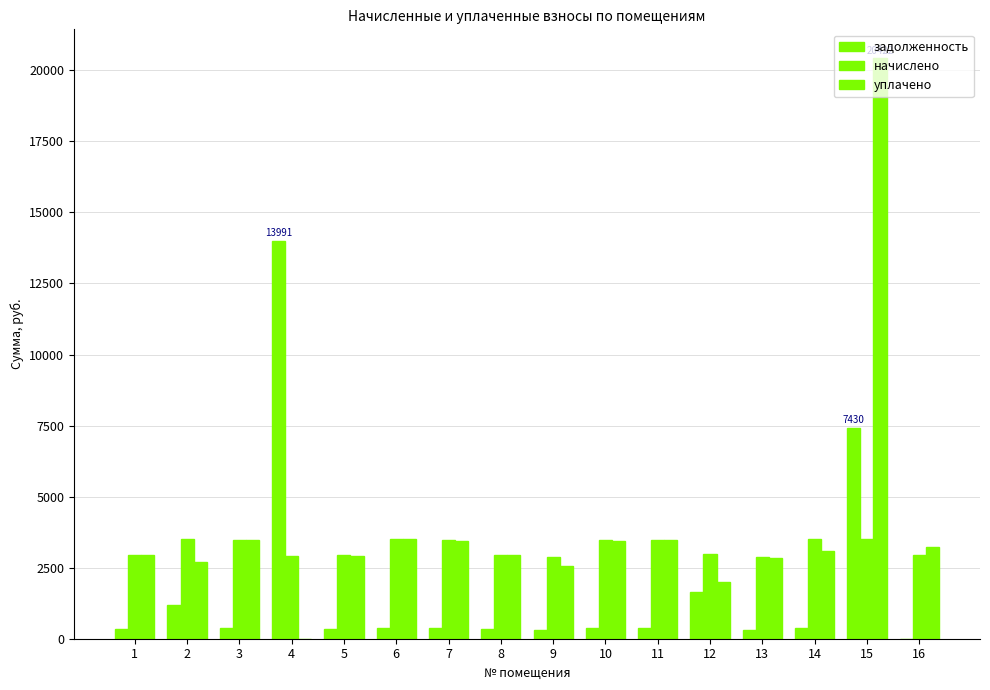

How many groups of bars are there?

16